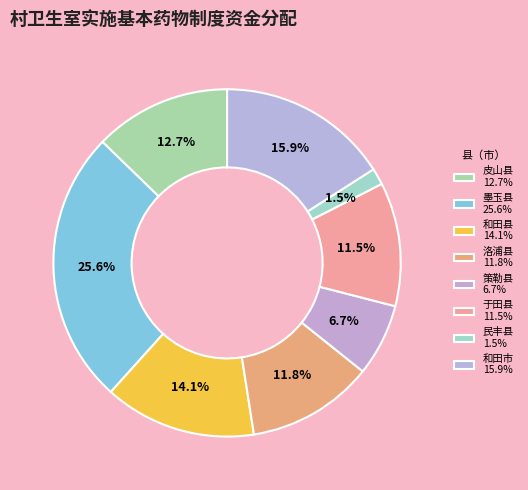

What is the largest slice in the pie chart?

墨玉县